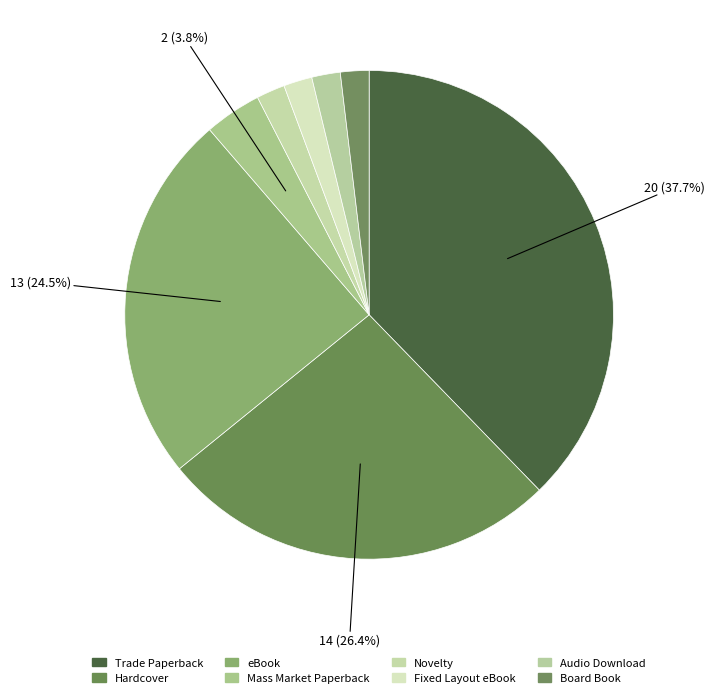

How many segments does this pie chart have?

8